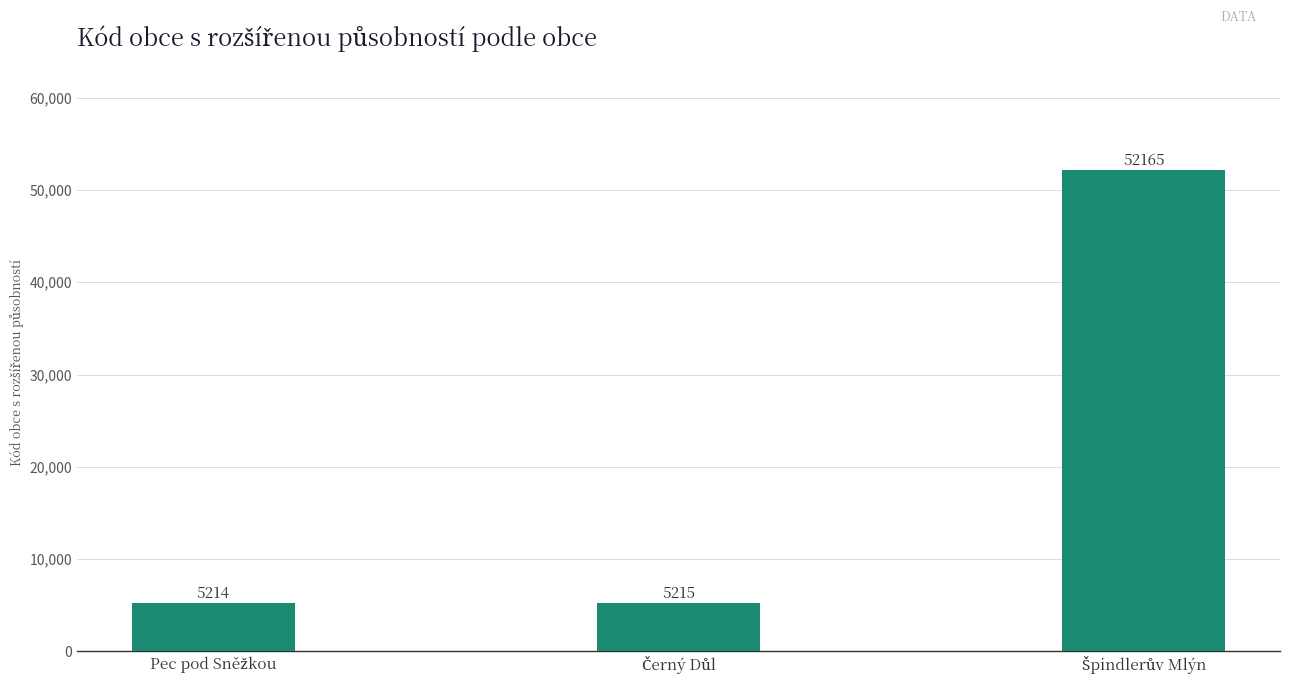

What is the difference between the maximum and second lowest values?

46950